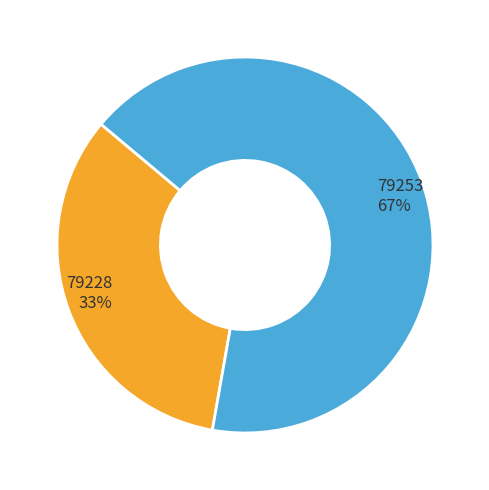

Approximately how many times larger is the value at 79253 67% compared to 79228 33%?

2.0